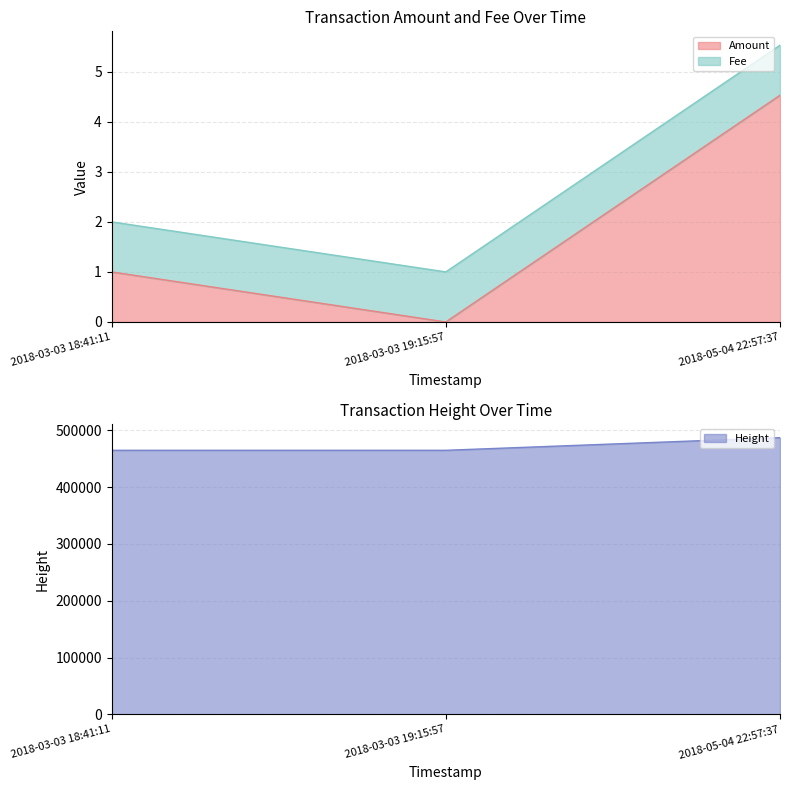

The value of Amount at 2018-03-03 18:41:11 is 1.0. True or false?

True